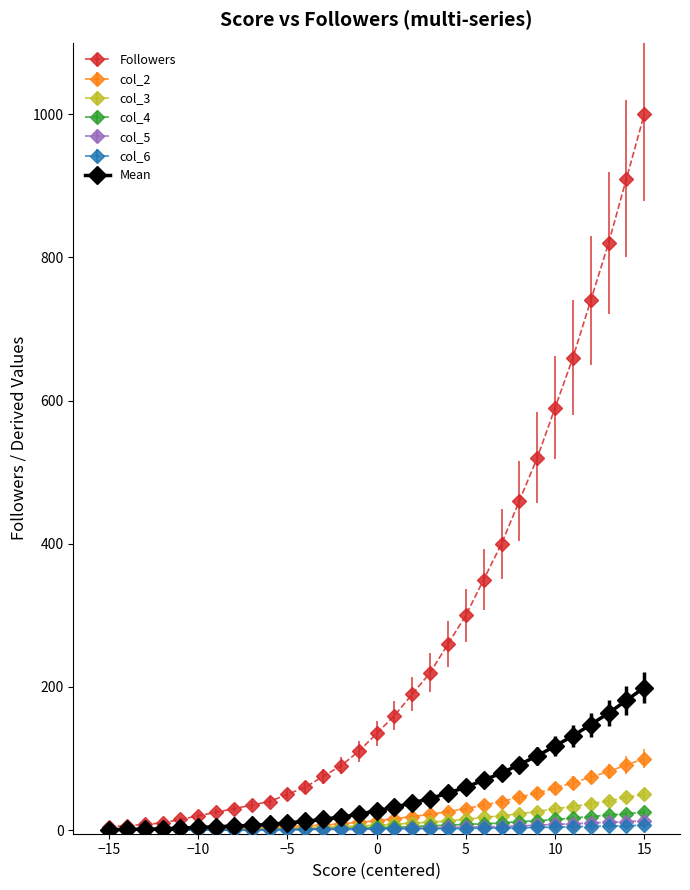

Which series has the largest total across all categories?

Followers